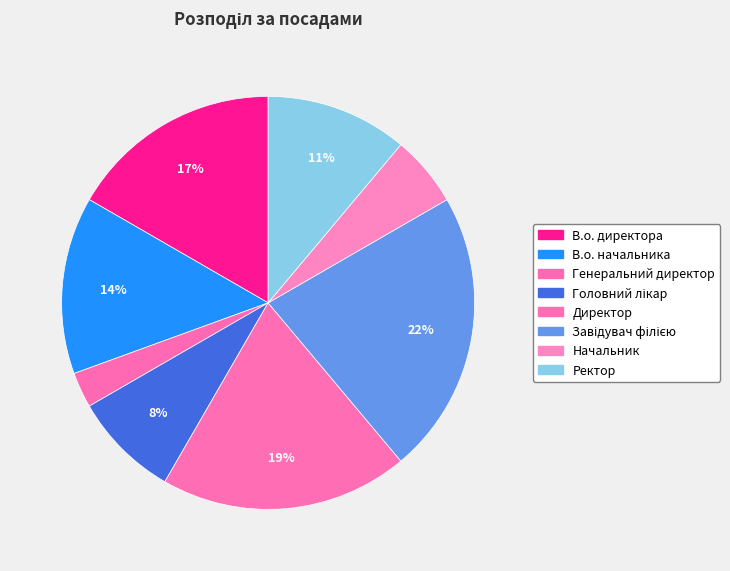

Is it true that Генеральний директор is 3% of the pie?

True